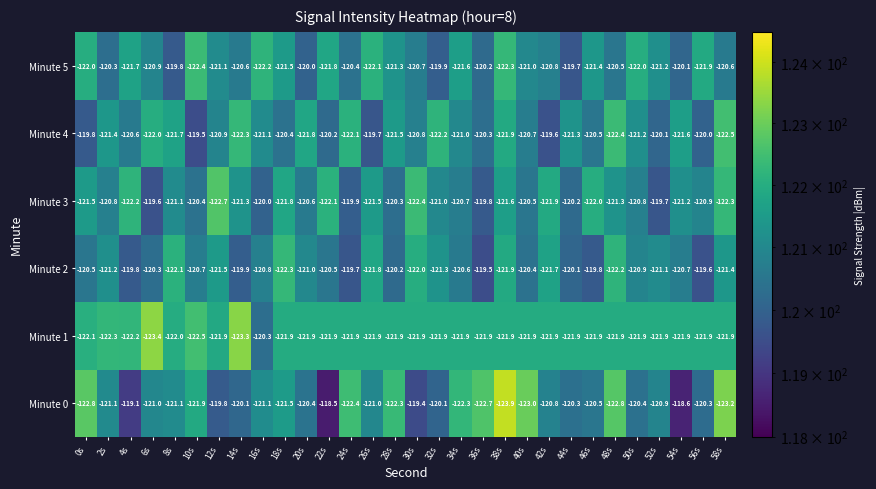

Which series has the widest spread of values?

Minute 0